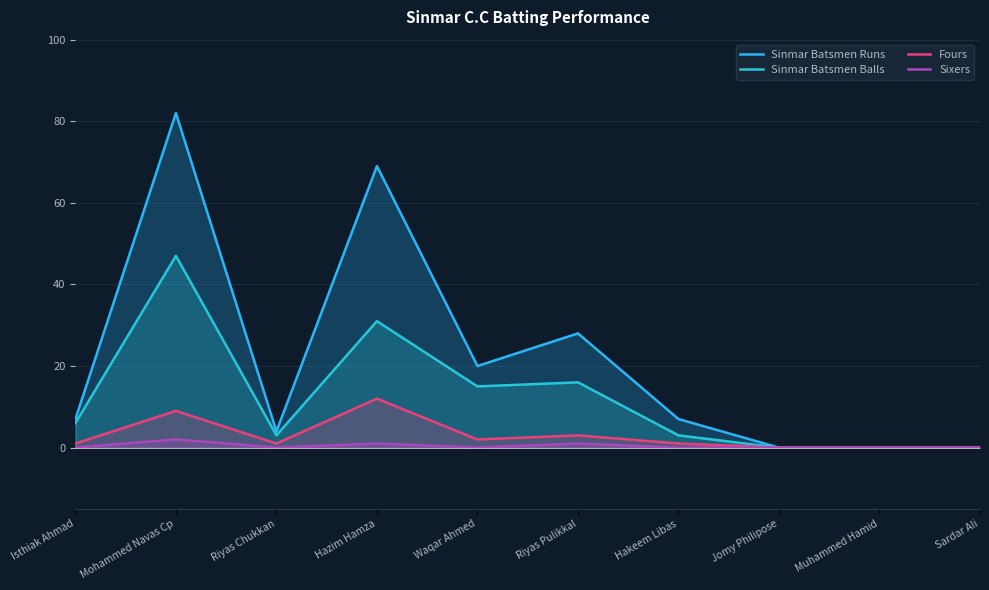

What is the label of the 4th point from the right?

Hakeem Libas